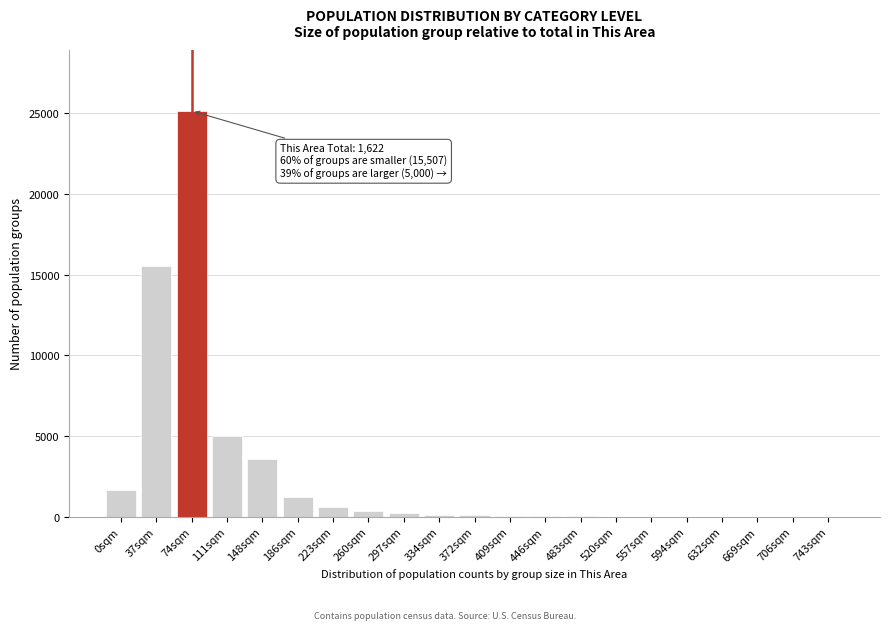

Between 74sqm and 148sqm, which is larger?

74sqm